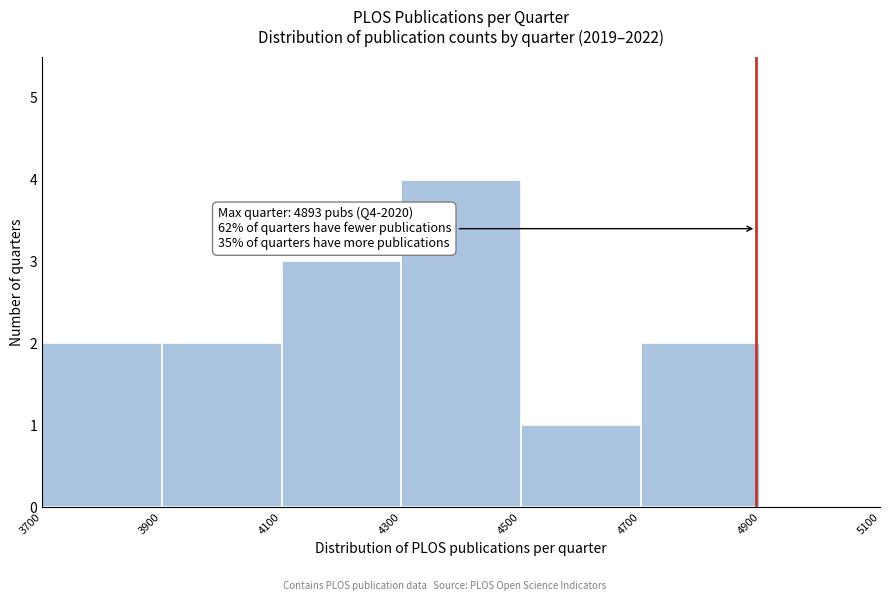

Over which range of the x-axis is the bar tallest?

4300 to 4500